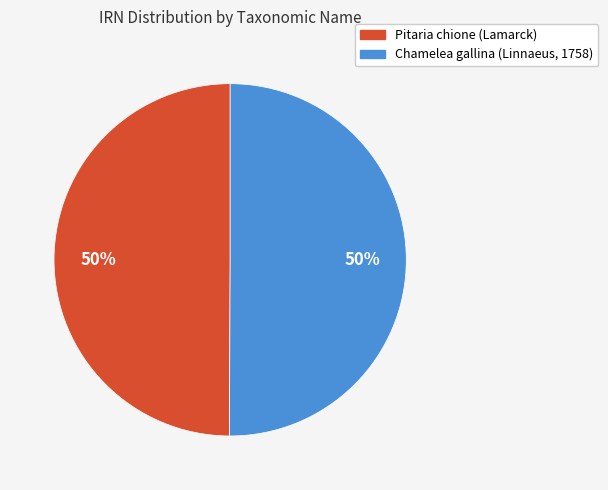

True or false: Pitaria chione (Lamarck) accounts for 50% of the total.

True